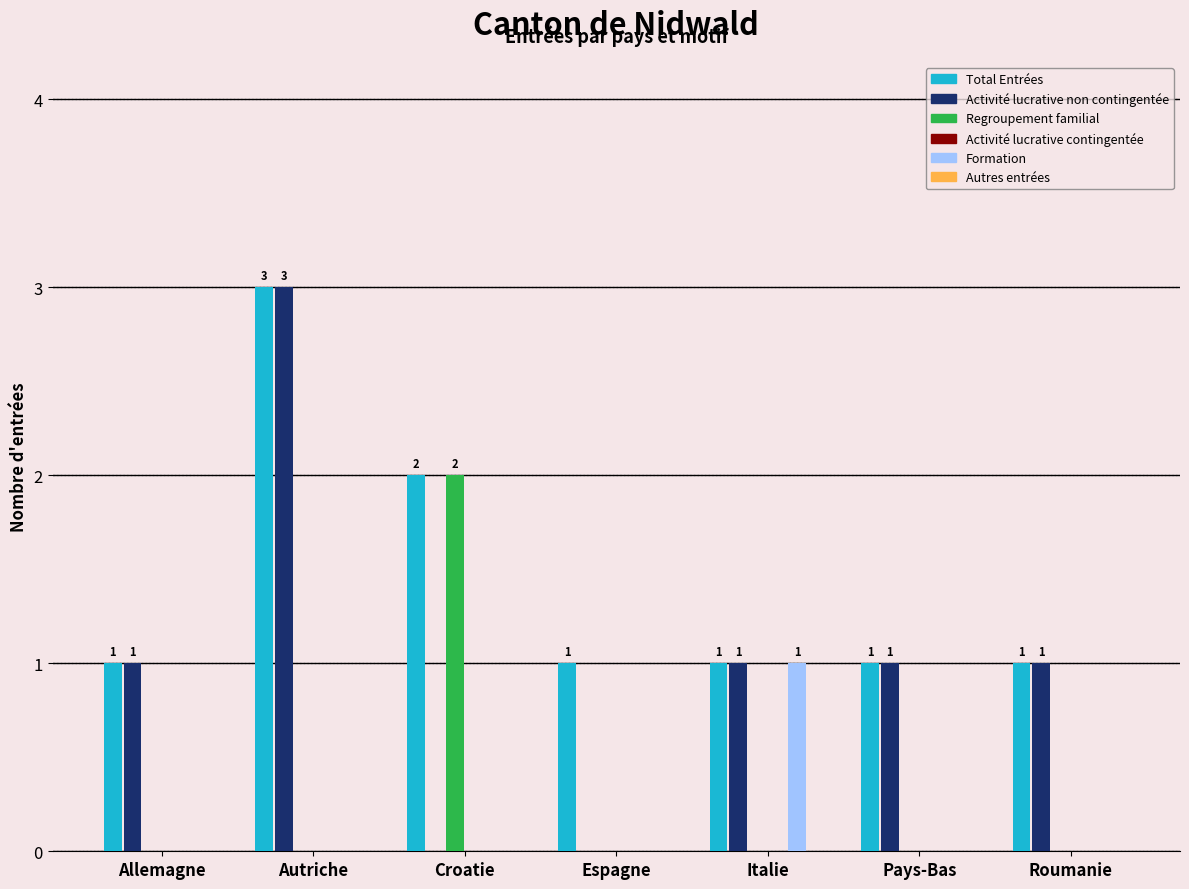

Is it true that Regroupement familial equals 0 at Autriche?

True